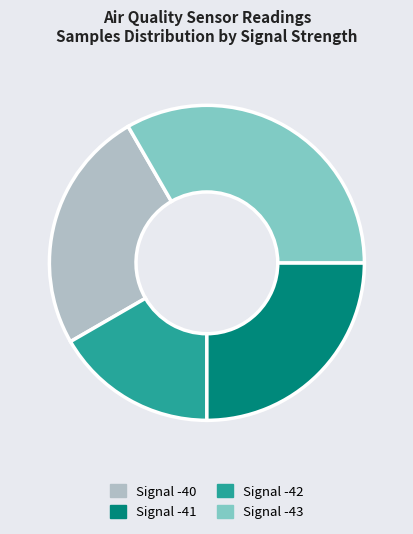

What is the smallest slice in the pie chart?

Signal -41